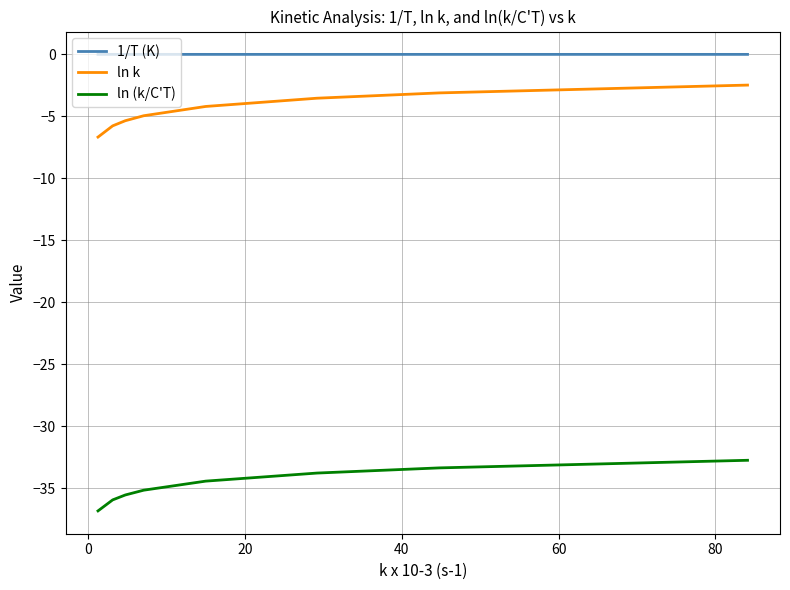

True or false: ln (k/C'T) and 1/T (K) intersect in this chart.

False